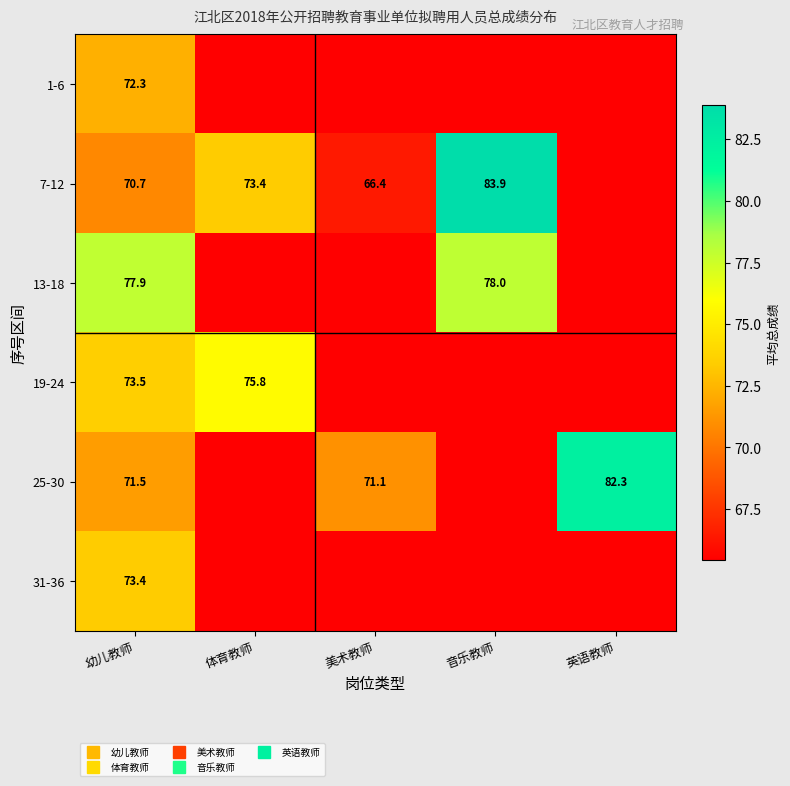

True or false: 7-12 has a value of 24.2 at 英语教师.

False